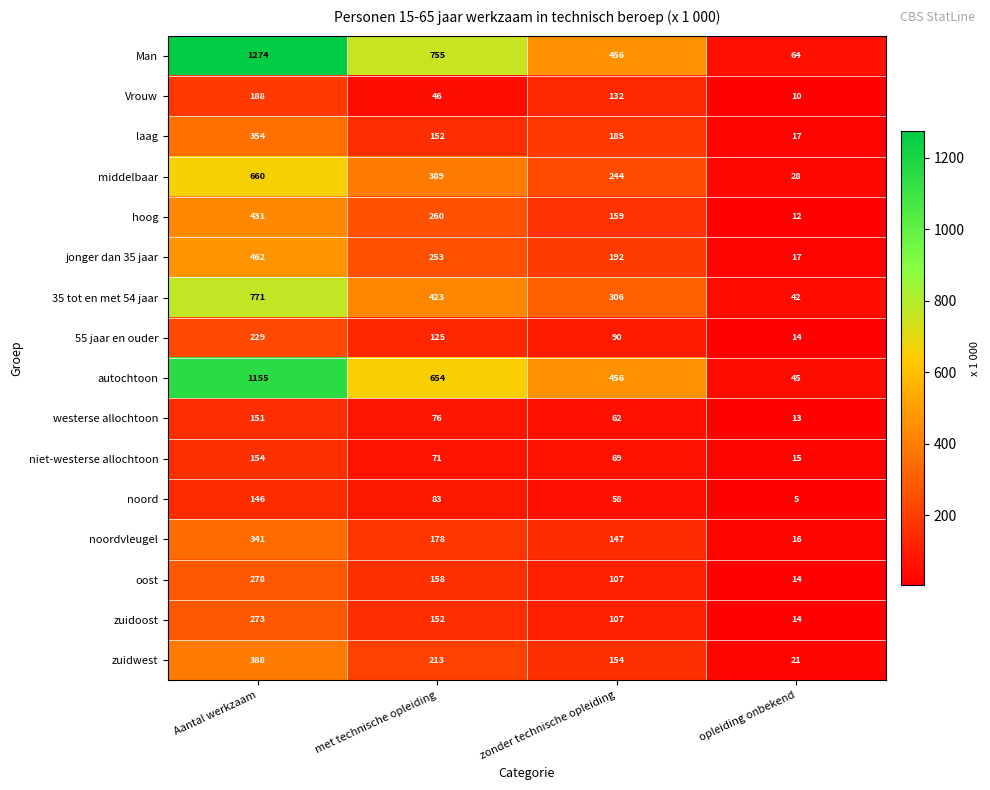

At how many categories does at least one series exceed 346?

3